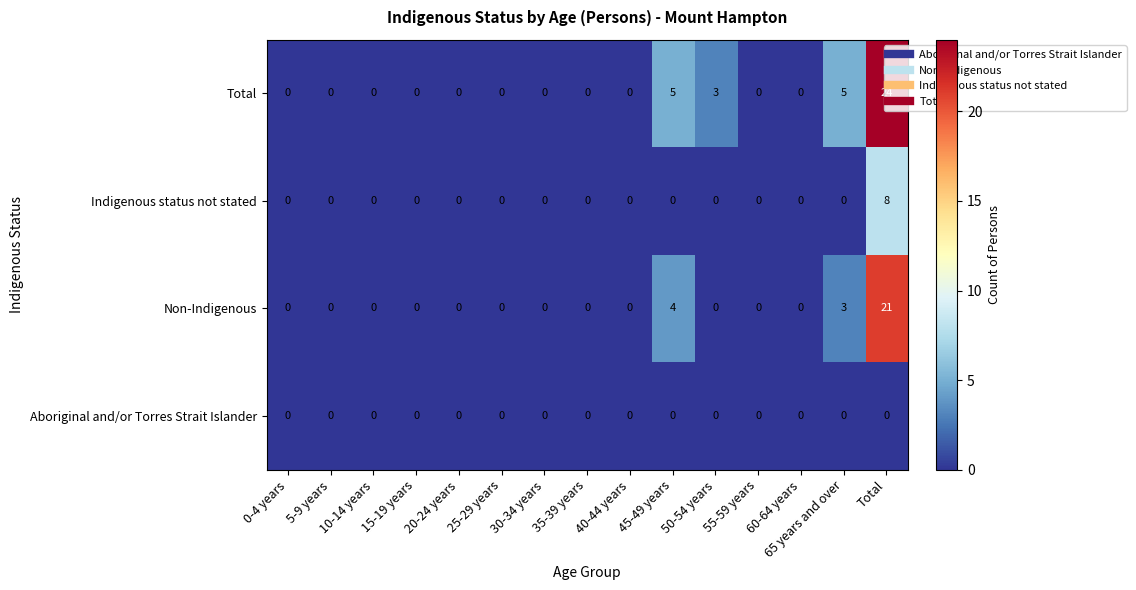

The value of Indigenous status not stated at 30-34 years is 0. True or false?

True